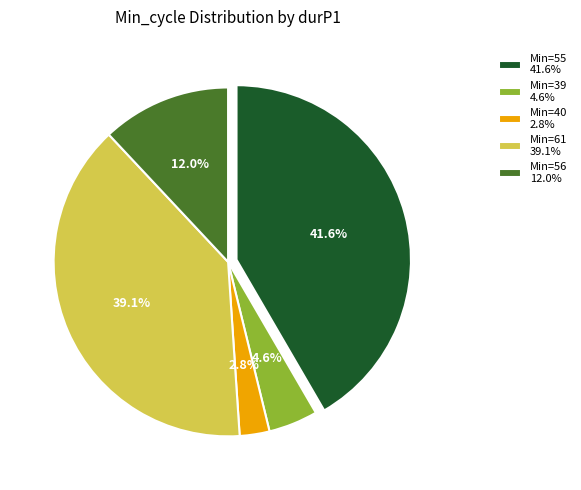

To the nearest percent, what is the average slice percentage?

20%